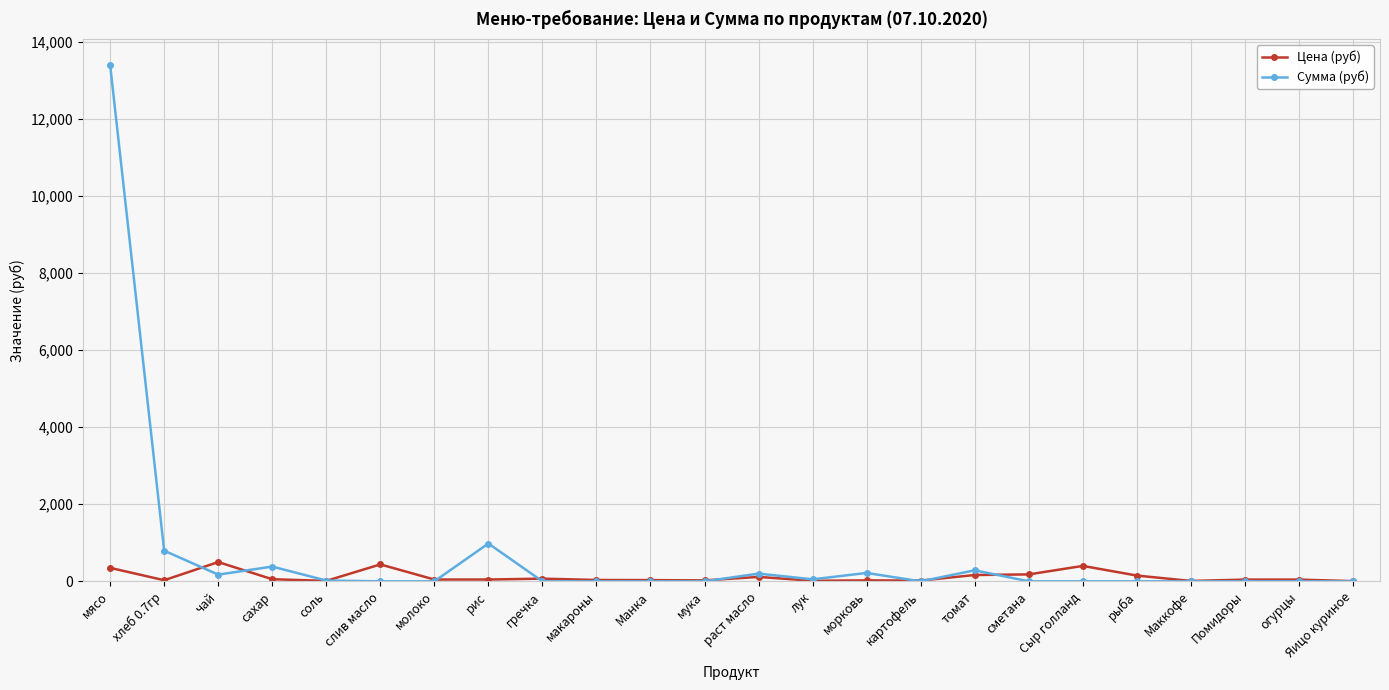

What is the maximum value for Сумма (руб)?

13398.0